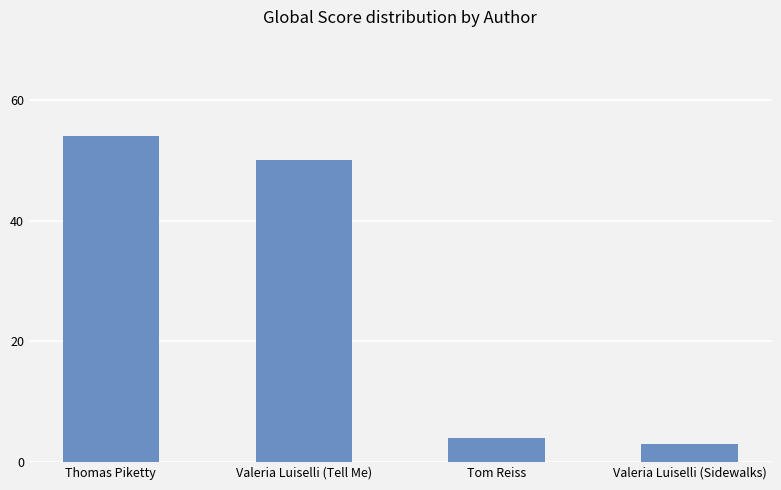

What is the label of the 1st bar from the left?

Thomas Piketty